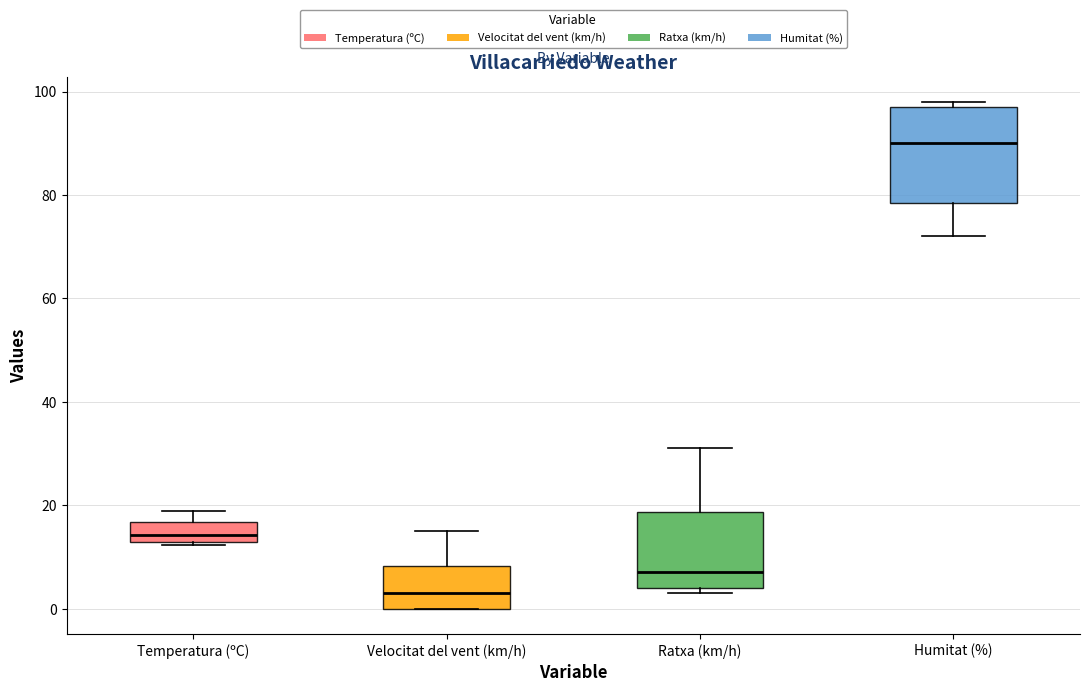

Which box is the tallest, from its lower edge to its upper edge?

Humitat (%)